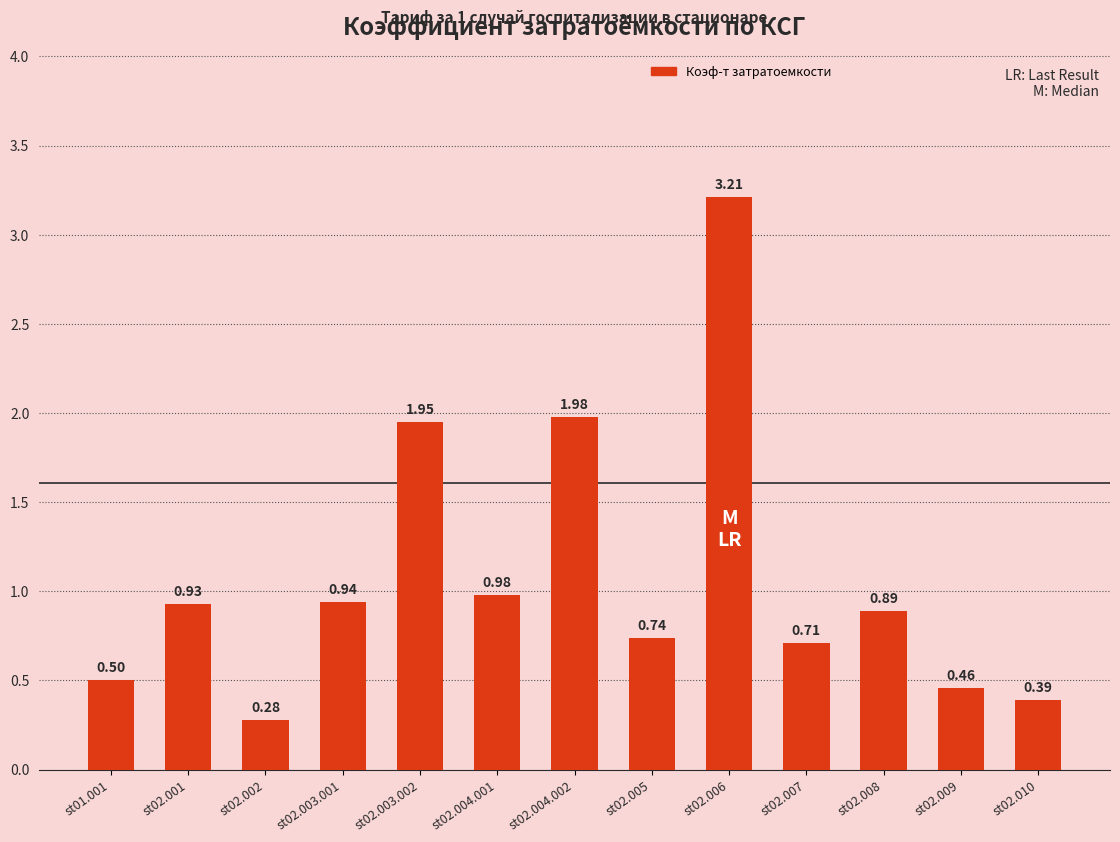

Which label corresponds to the smallest value in the chart?

st02.002